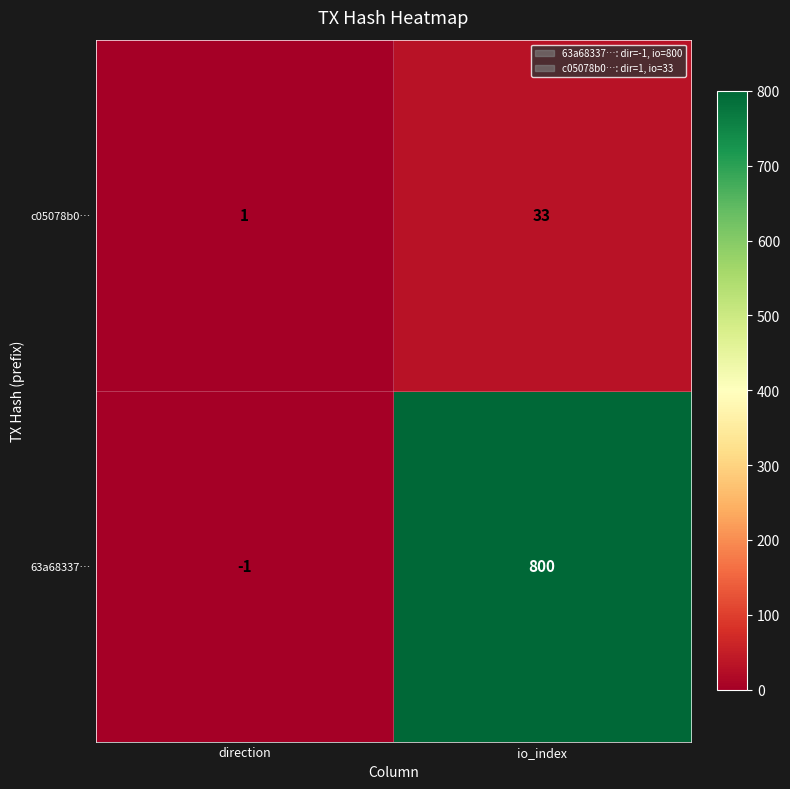

True or false: 63a68337… has a value of -1 at direction.

True